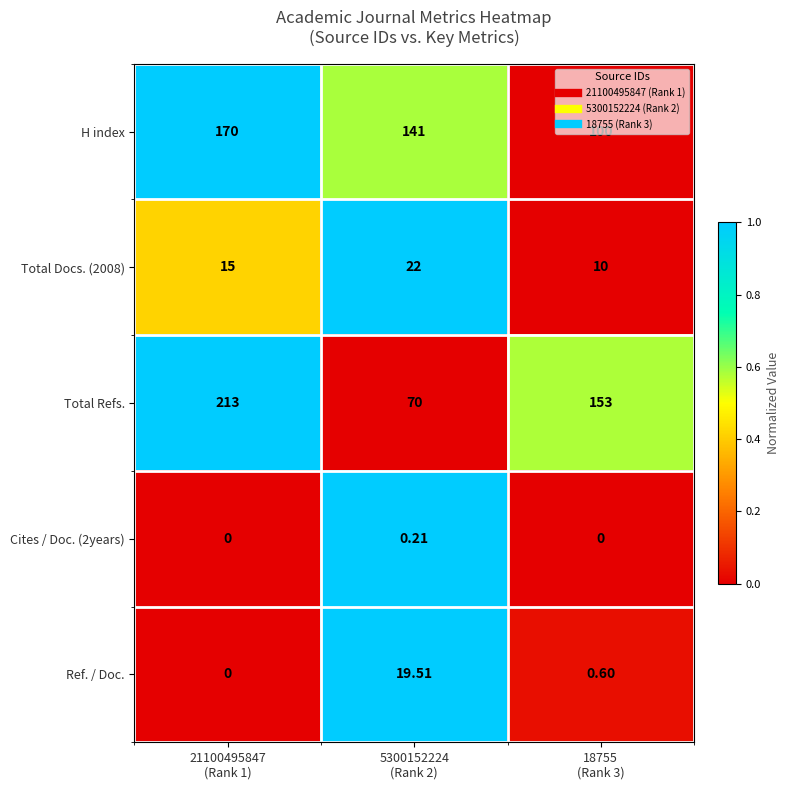

How many series are shown in this chart?

5